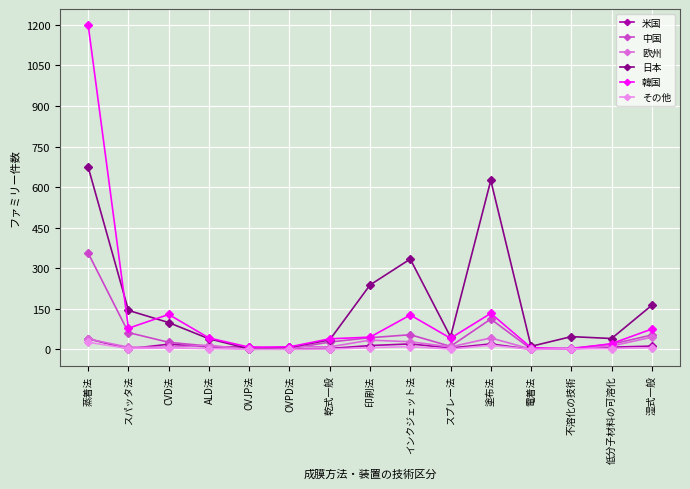

What is the sum of the その他 values at 不溶化の技術 and スパッタ法?

5